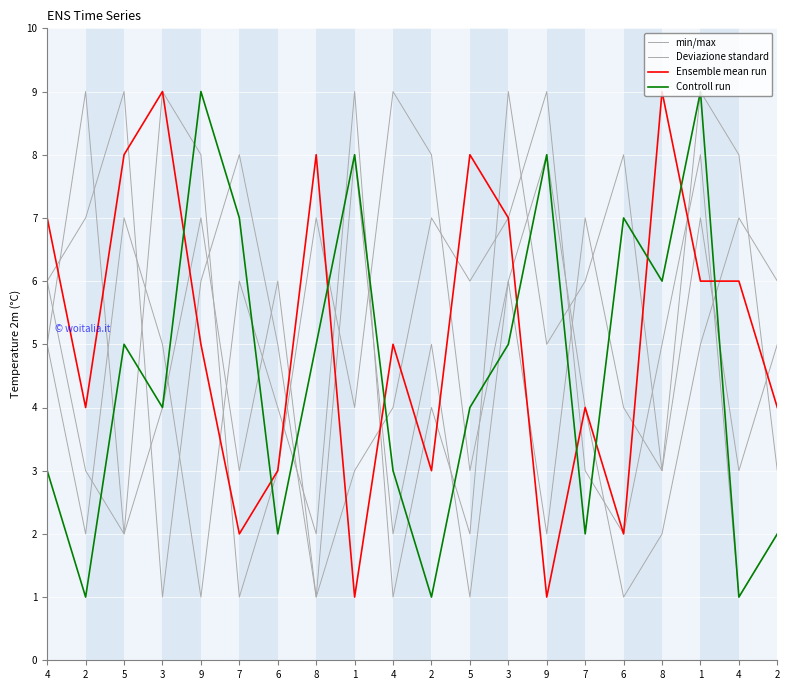

Read the min/max value at 1.

4